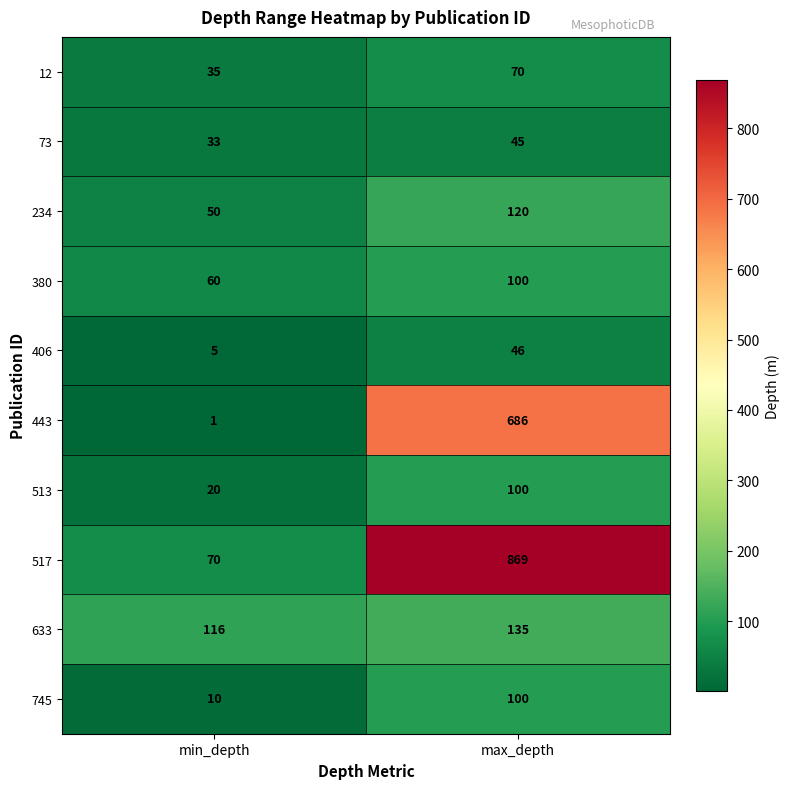

How many categories are shown in the chart?

2